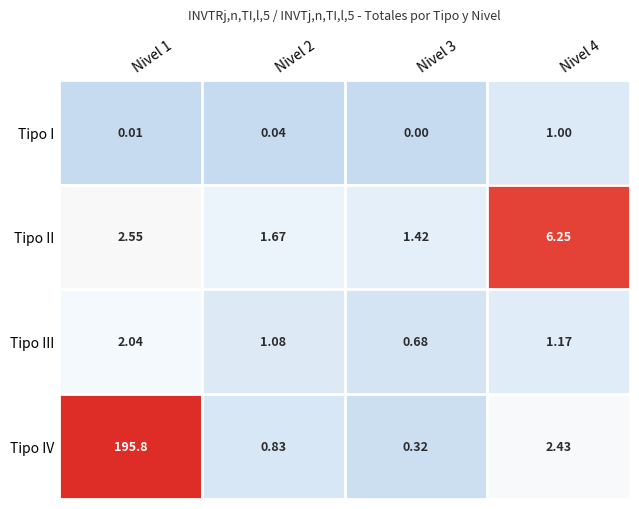

Which series has the largest total across all categories?

Tipo IV